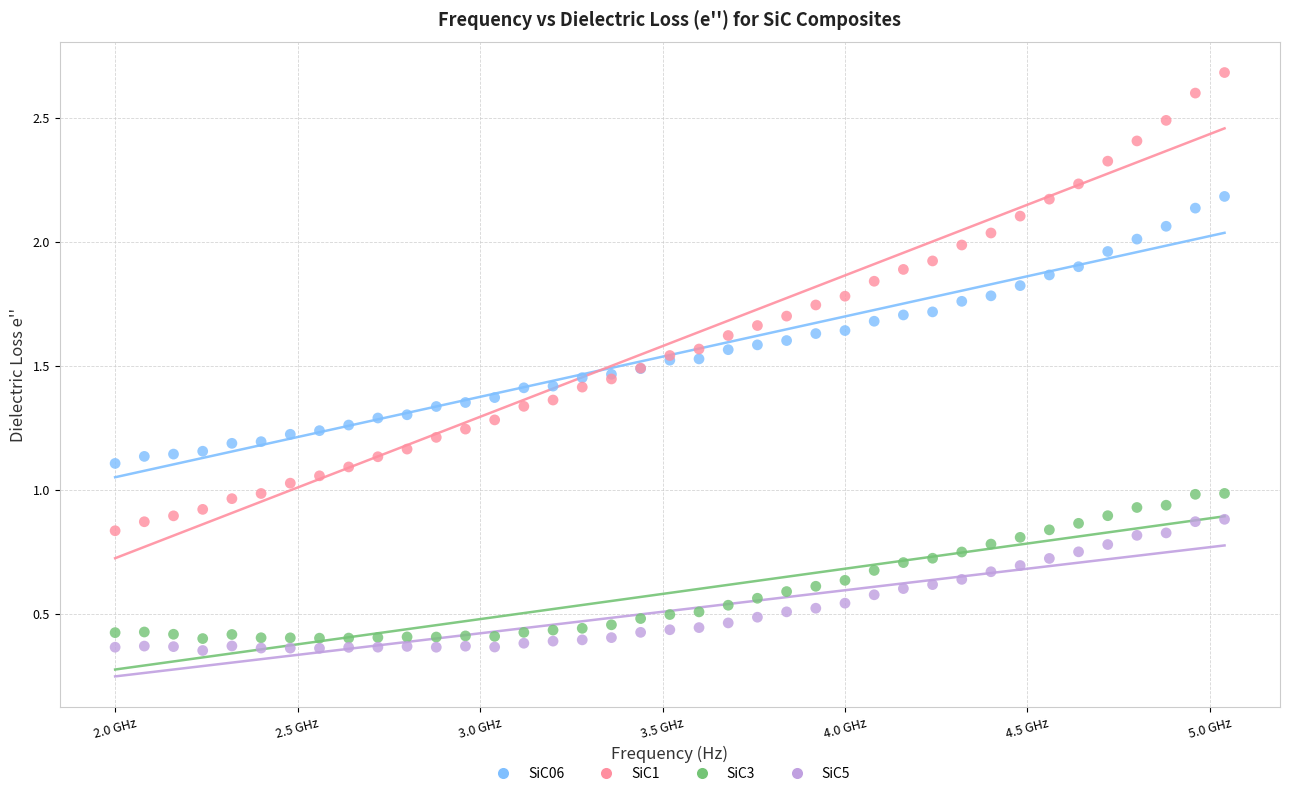

What are all the series names shown in the legend?

SiC06, SiC1, SiC3, SiC5